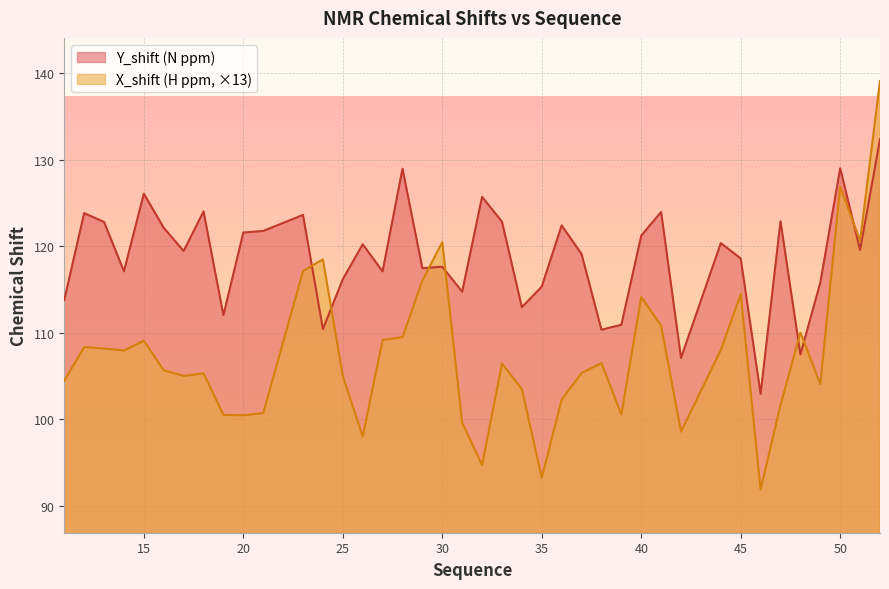

In X_shift (H ppm), how many points are lower than both neighbors (excluding endpoints)?

11